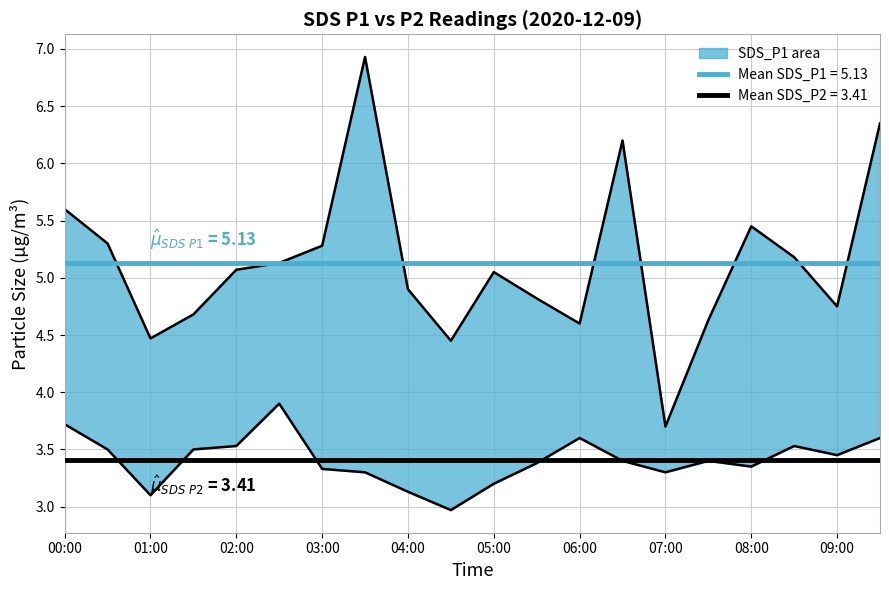

Rank the series by their average value, from highest to lowest.

SDS_P1 line, SDS_P2 line